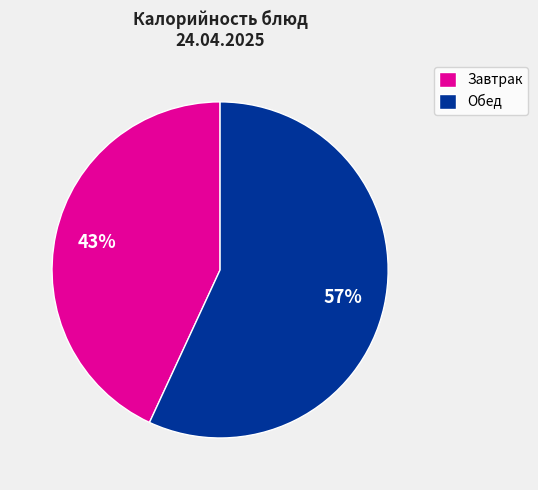

What percentage is the Завтрак slice, to the nearest percent?

43%